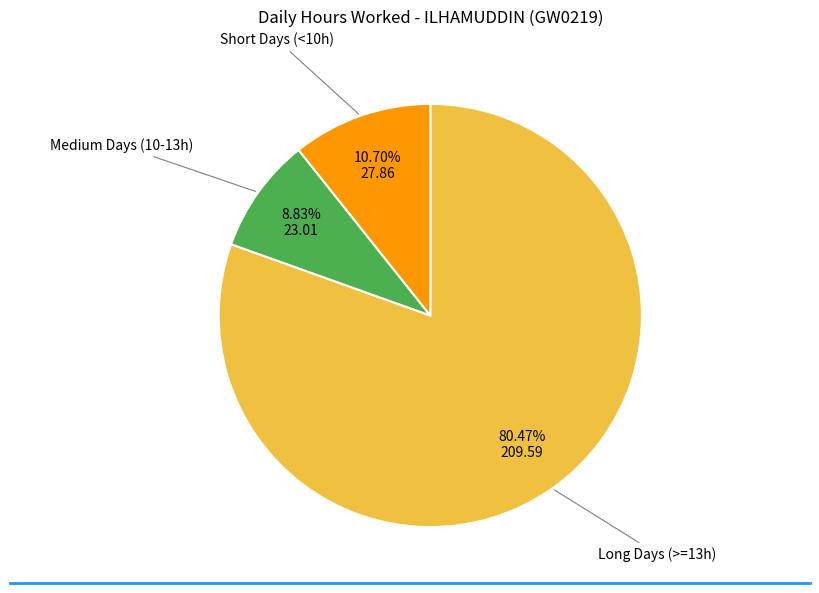

How many slices are in this pie chart?

3